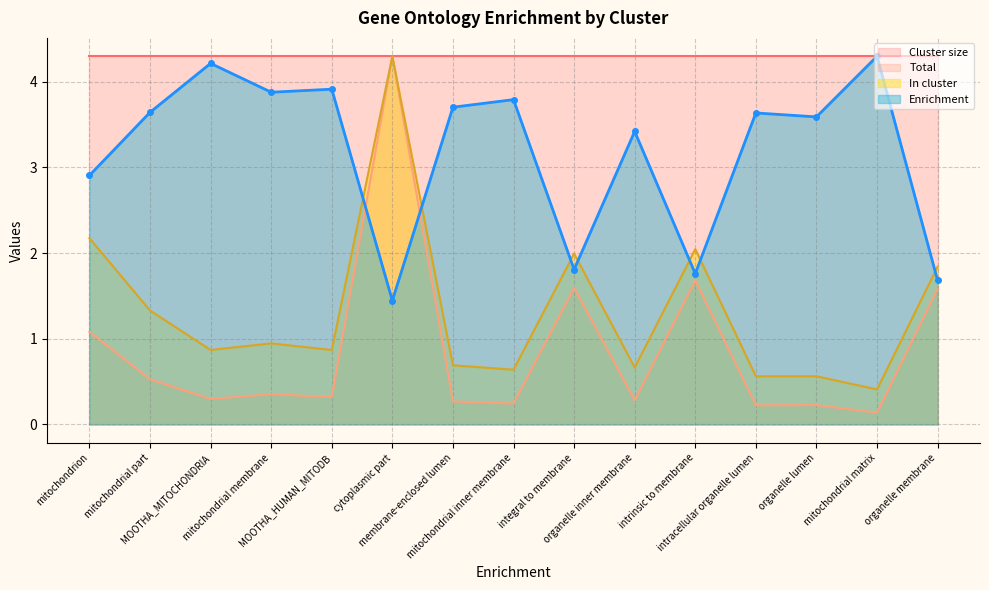

What is the minimum value for Enrichment?

1.4